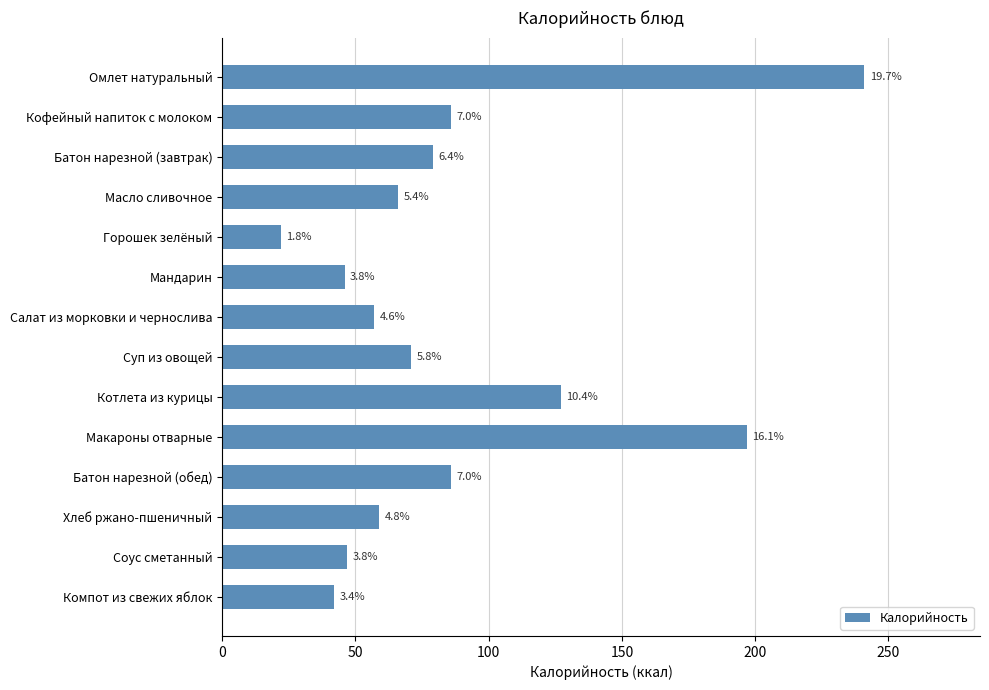

How many bars are there in total?

14